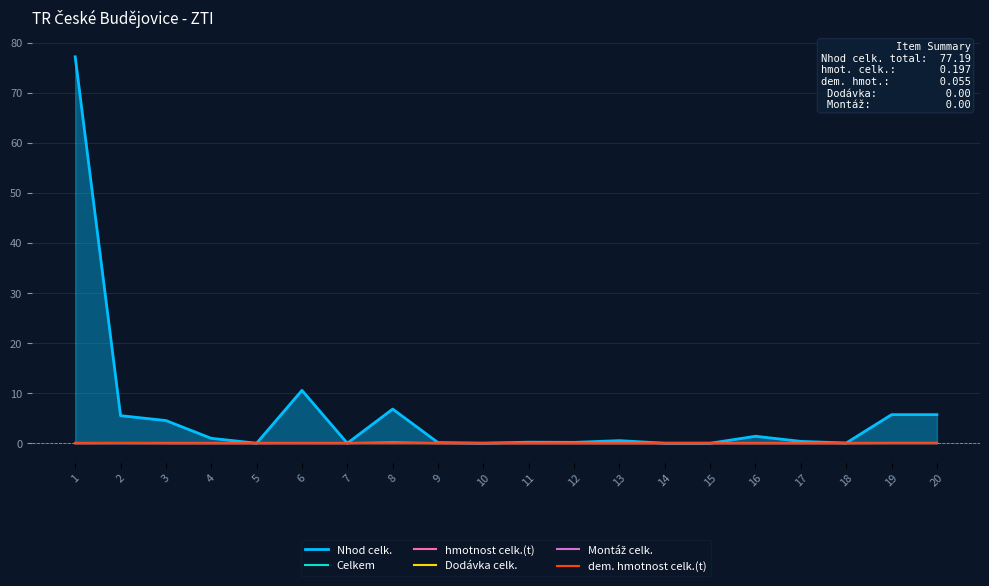

Which series has the largest range (max minus min)?

Nhod celk.